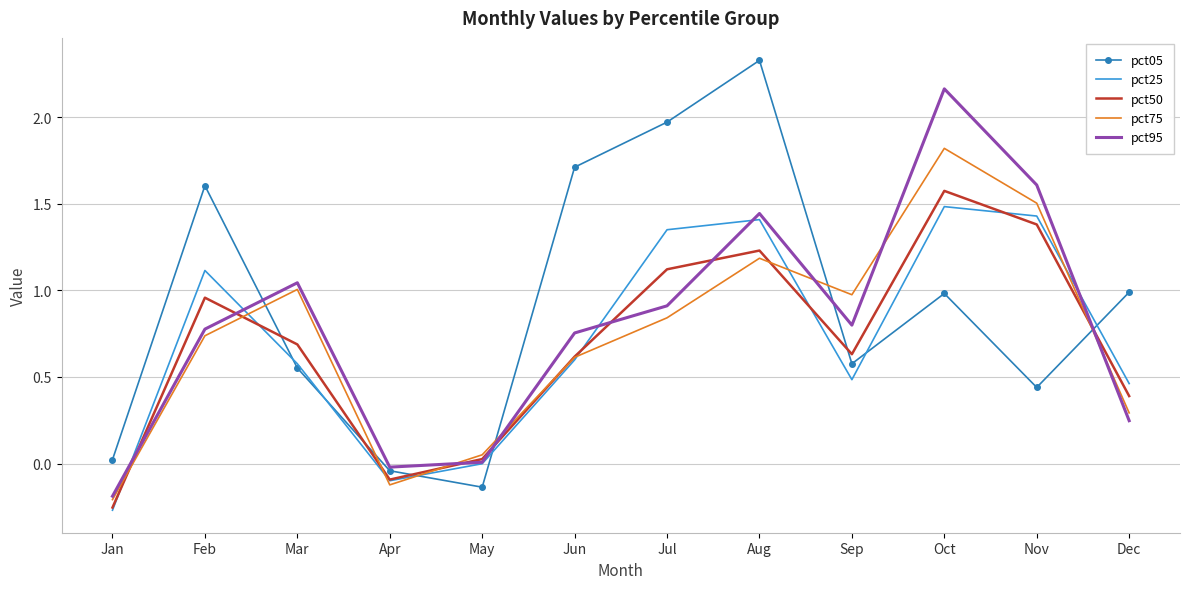

Between Jul and Aug, which series saw the biggest shift?

pct95